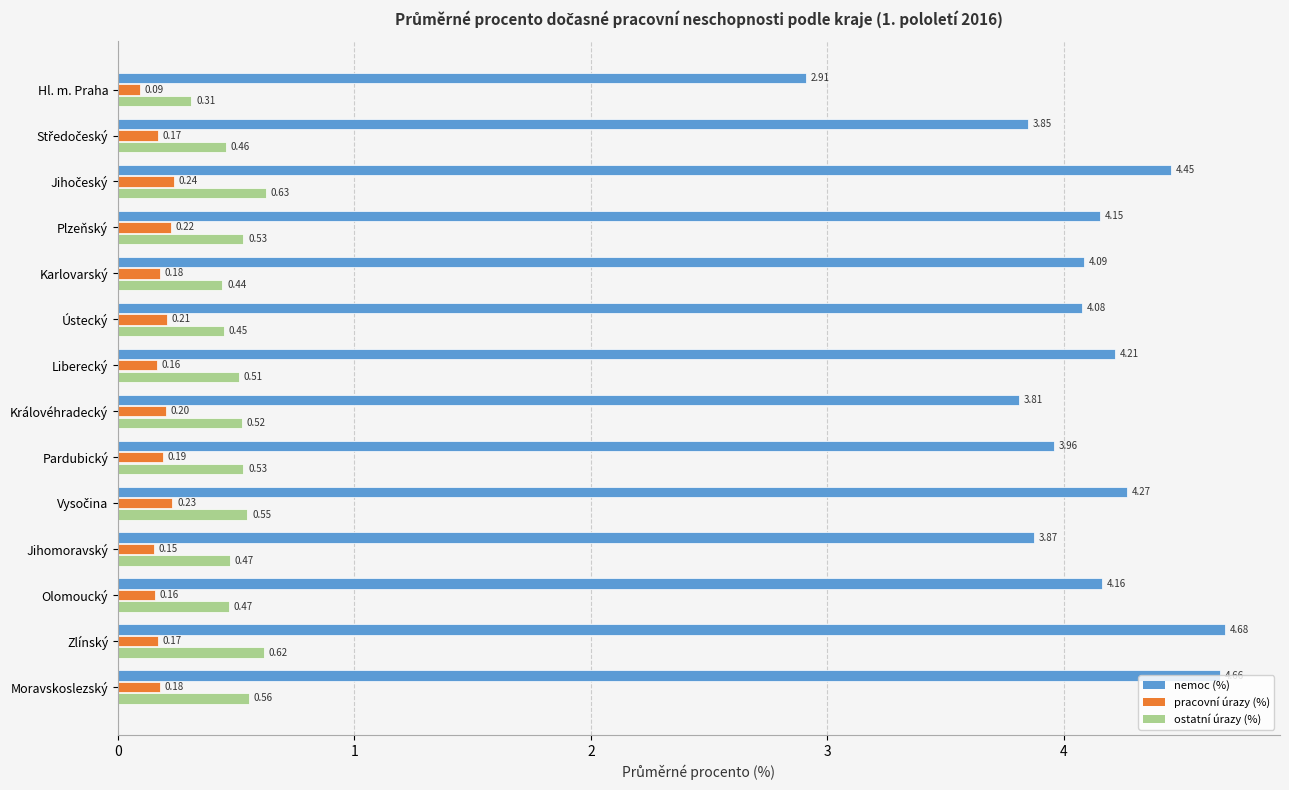

List the series in order of their peak value, highest first.

nemoc (%), ostatní úrazy (%), pracovní úrazy (%)